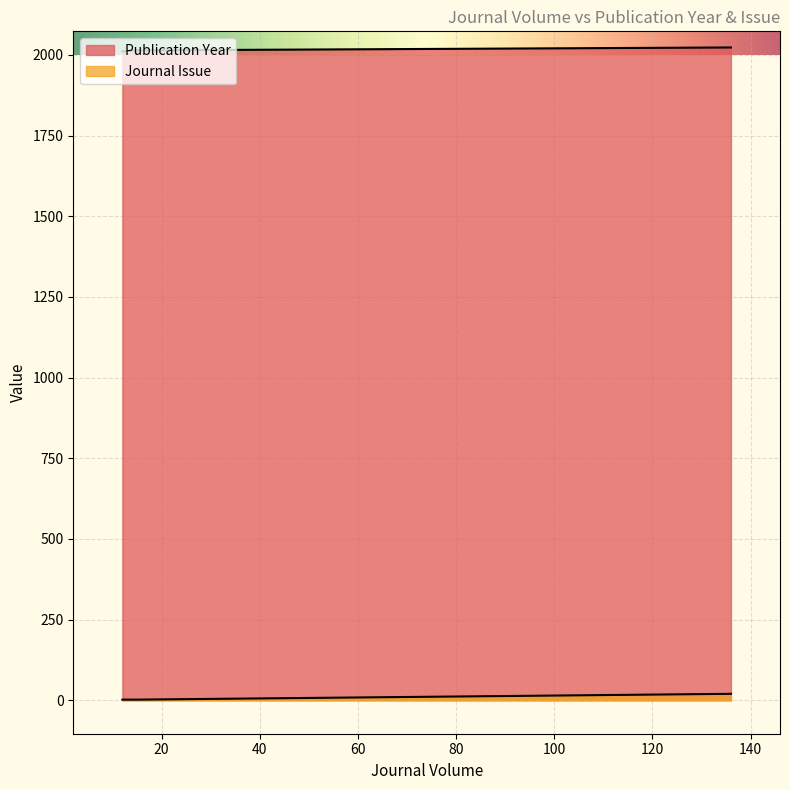

What is the value of the Journal Issue point at the 2nd from the left?

2